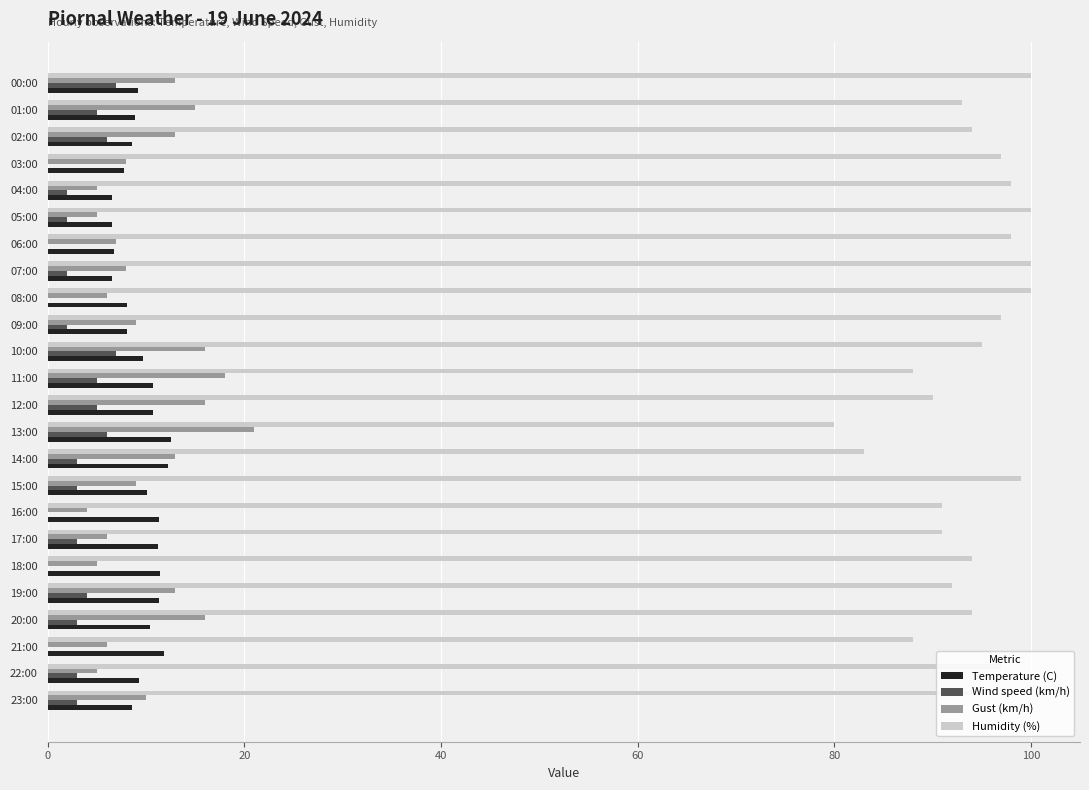

What is the sum of the Humidity (%) values at 08:00 and 00:00?

200.0